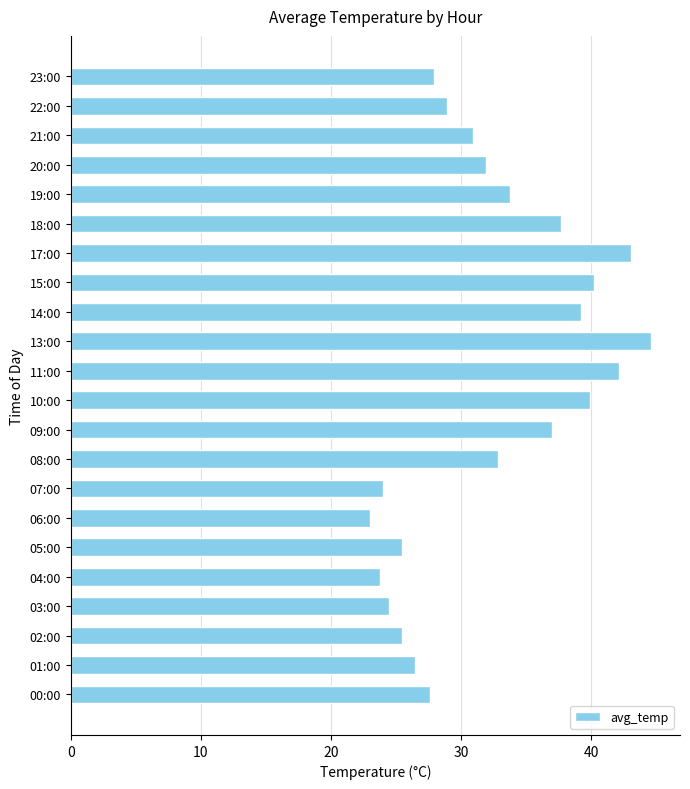

What is the ratio of the value at 23:00 to the value at 02:00?

1.1